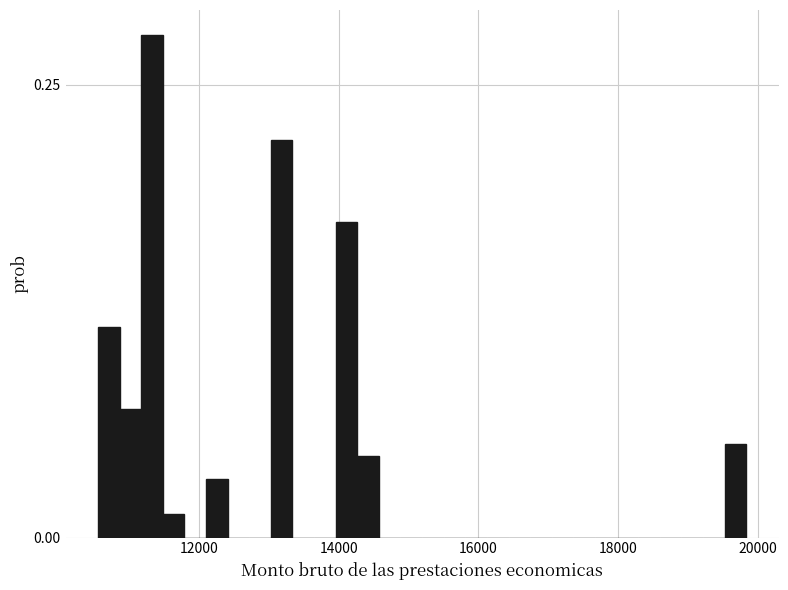

Read against the x-axis, roughly where is the centre of the tallest bar?

11400